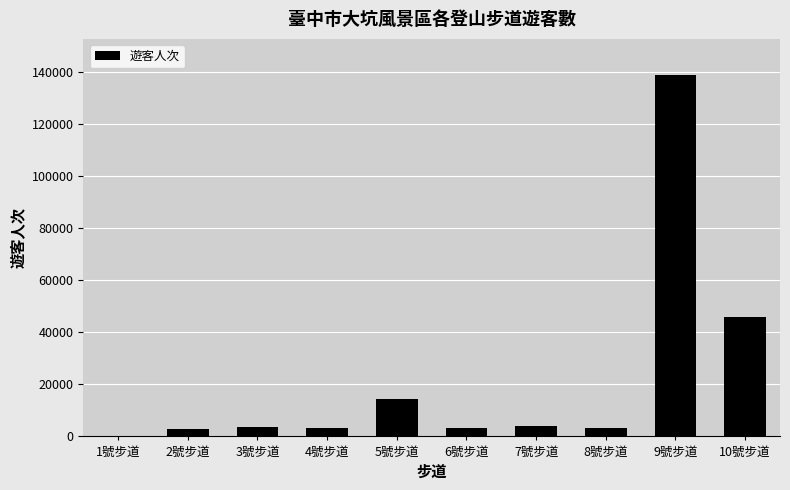

What is the sum of all values?

219801